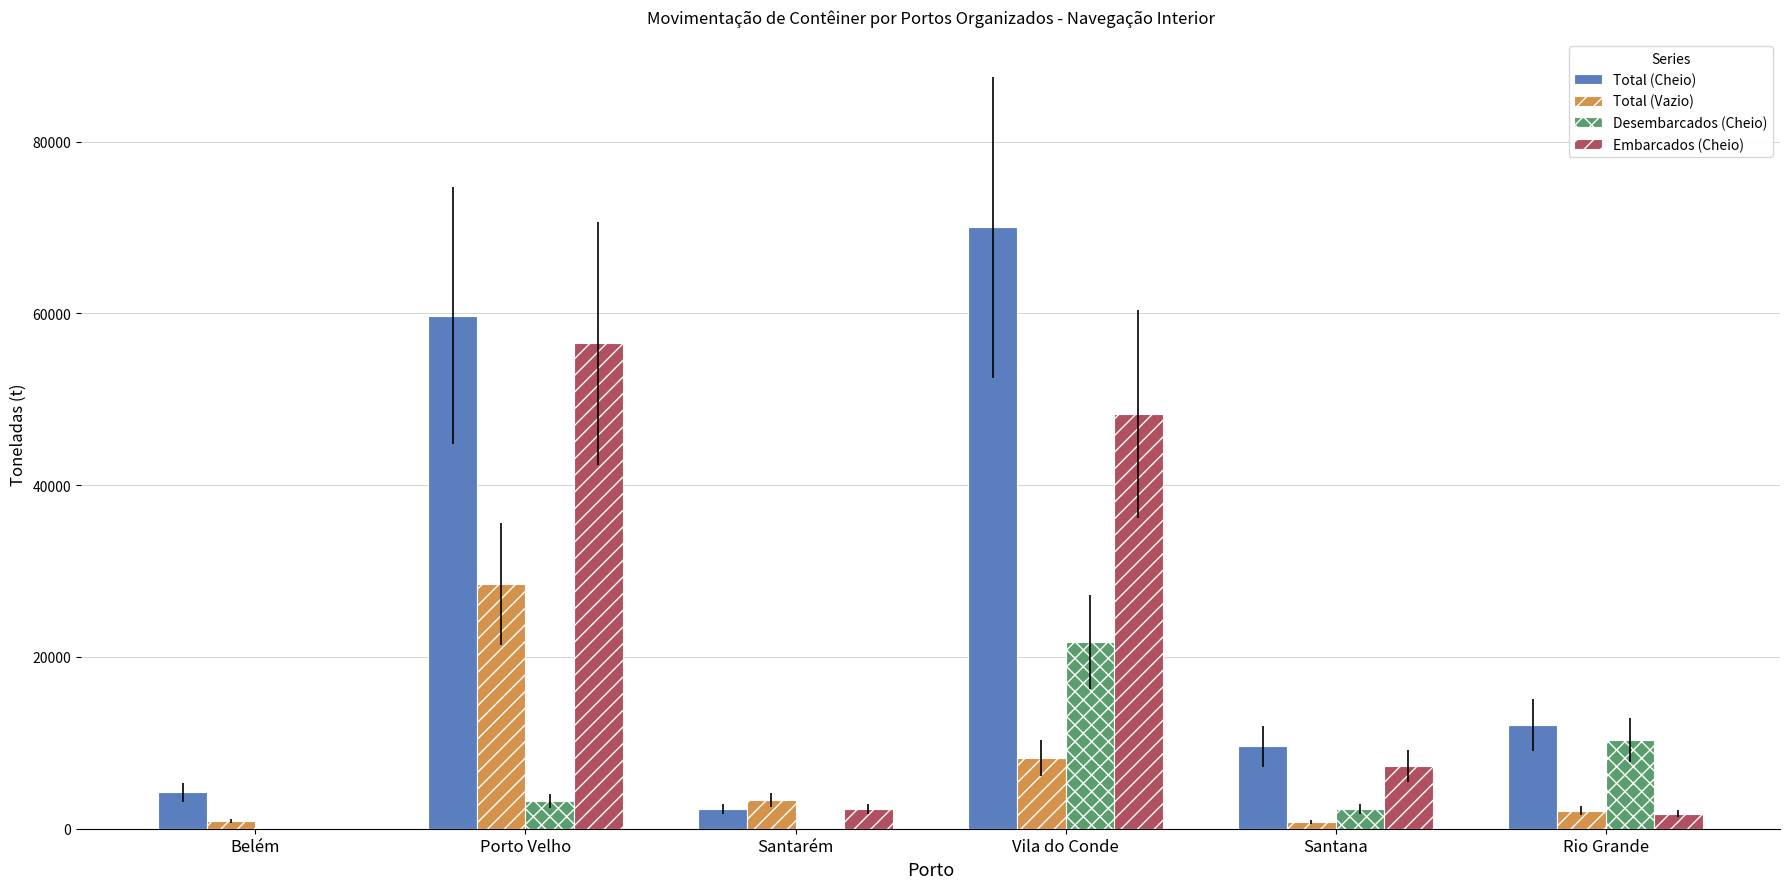

Which series has the largest total across all categories?

Total (Cheio)